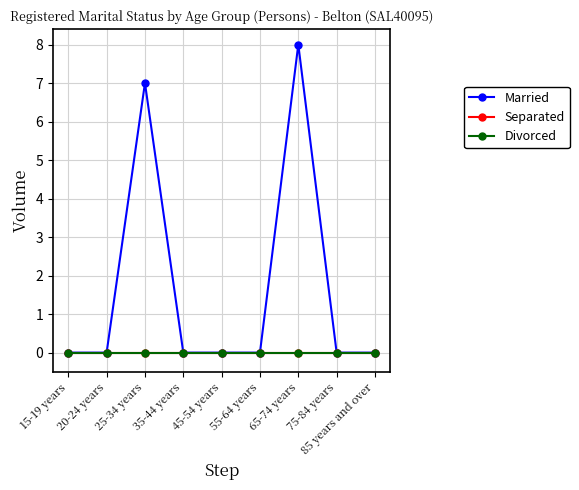

Between 25-34 years and 85 years and over, which series saw the biggest shift?

Married